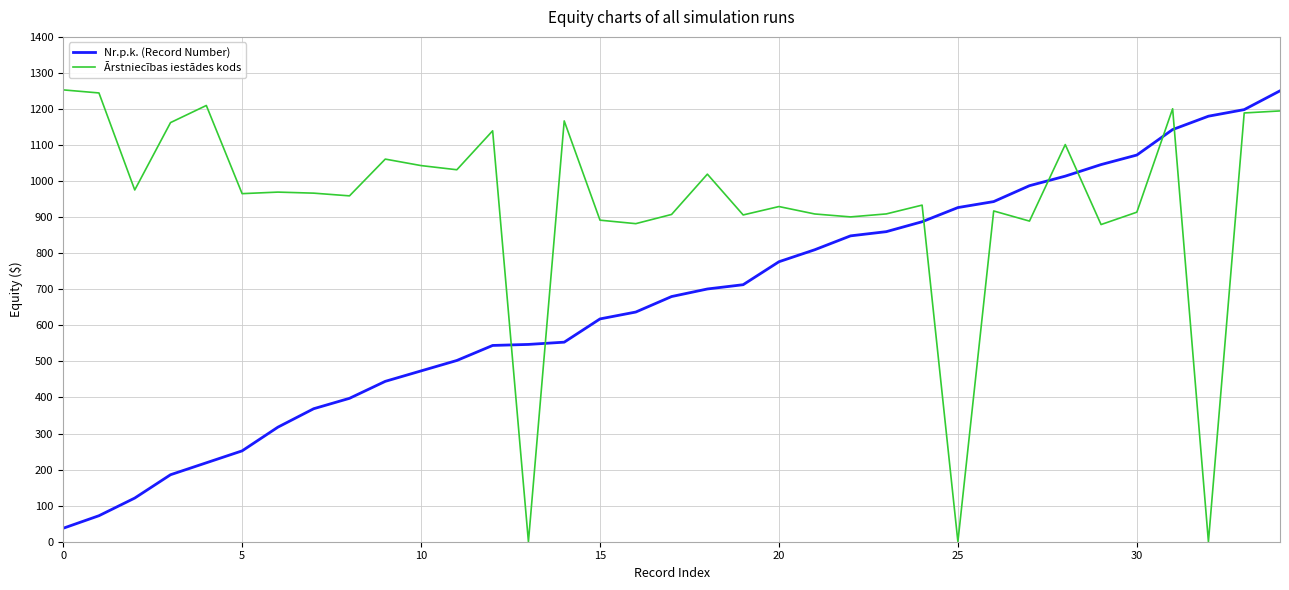

Rank the series by their average value, from lowest to highest.

Nr.p.k. (Record Number), Ārstniecības iestādes kods